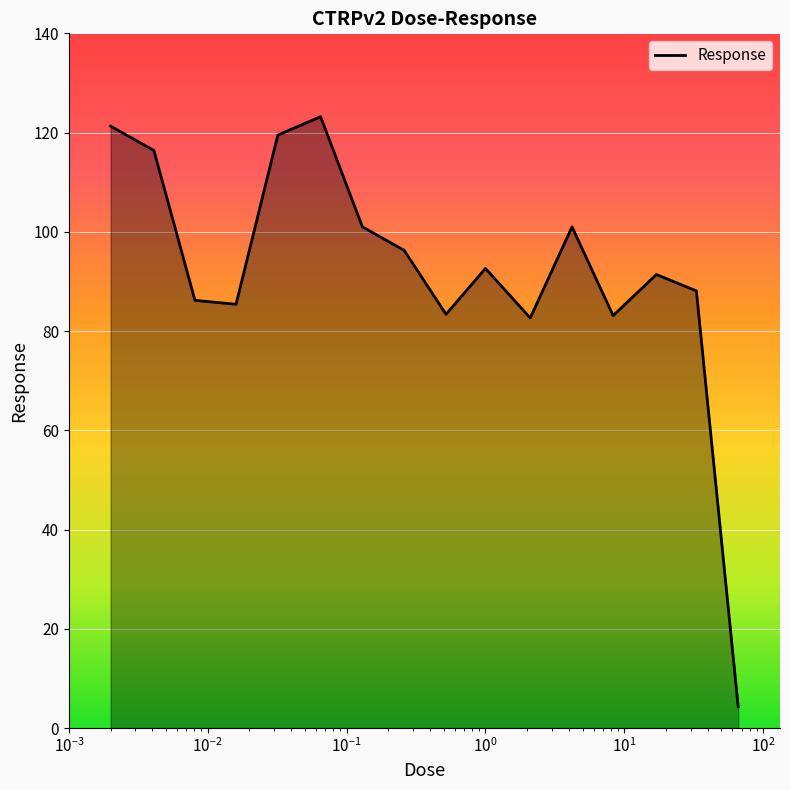

What is the maximum value shown in the chart?

123.2